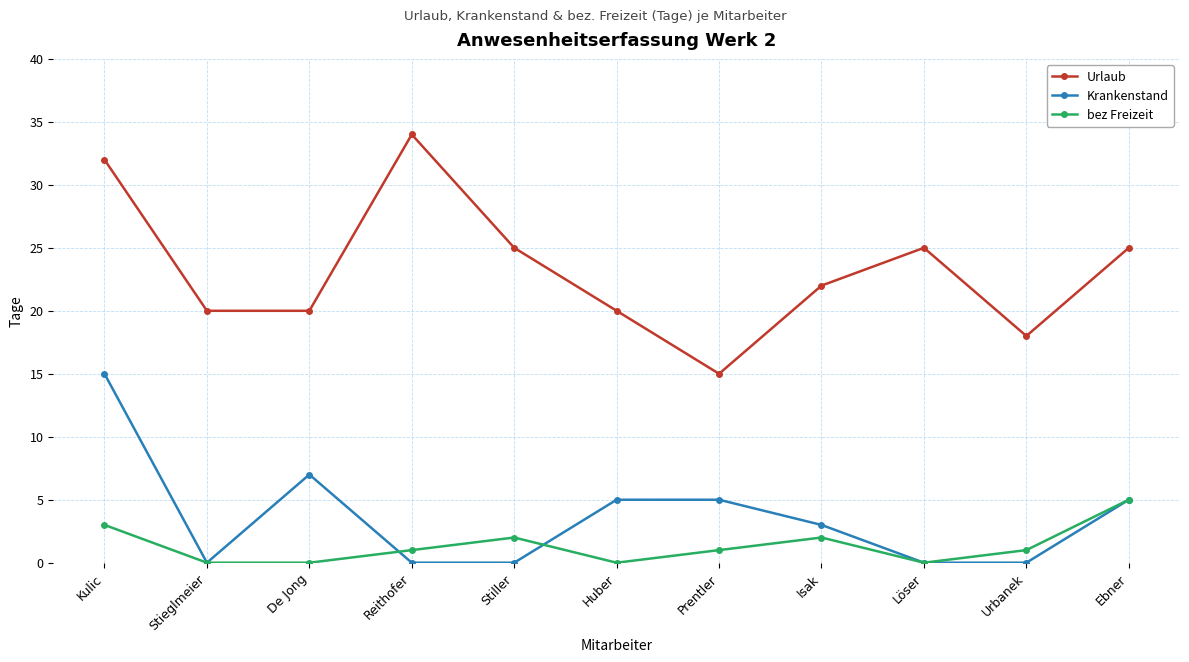

At which category does Urlaub reach its first local peak?

Reithofer